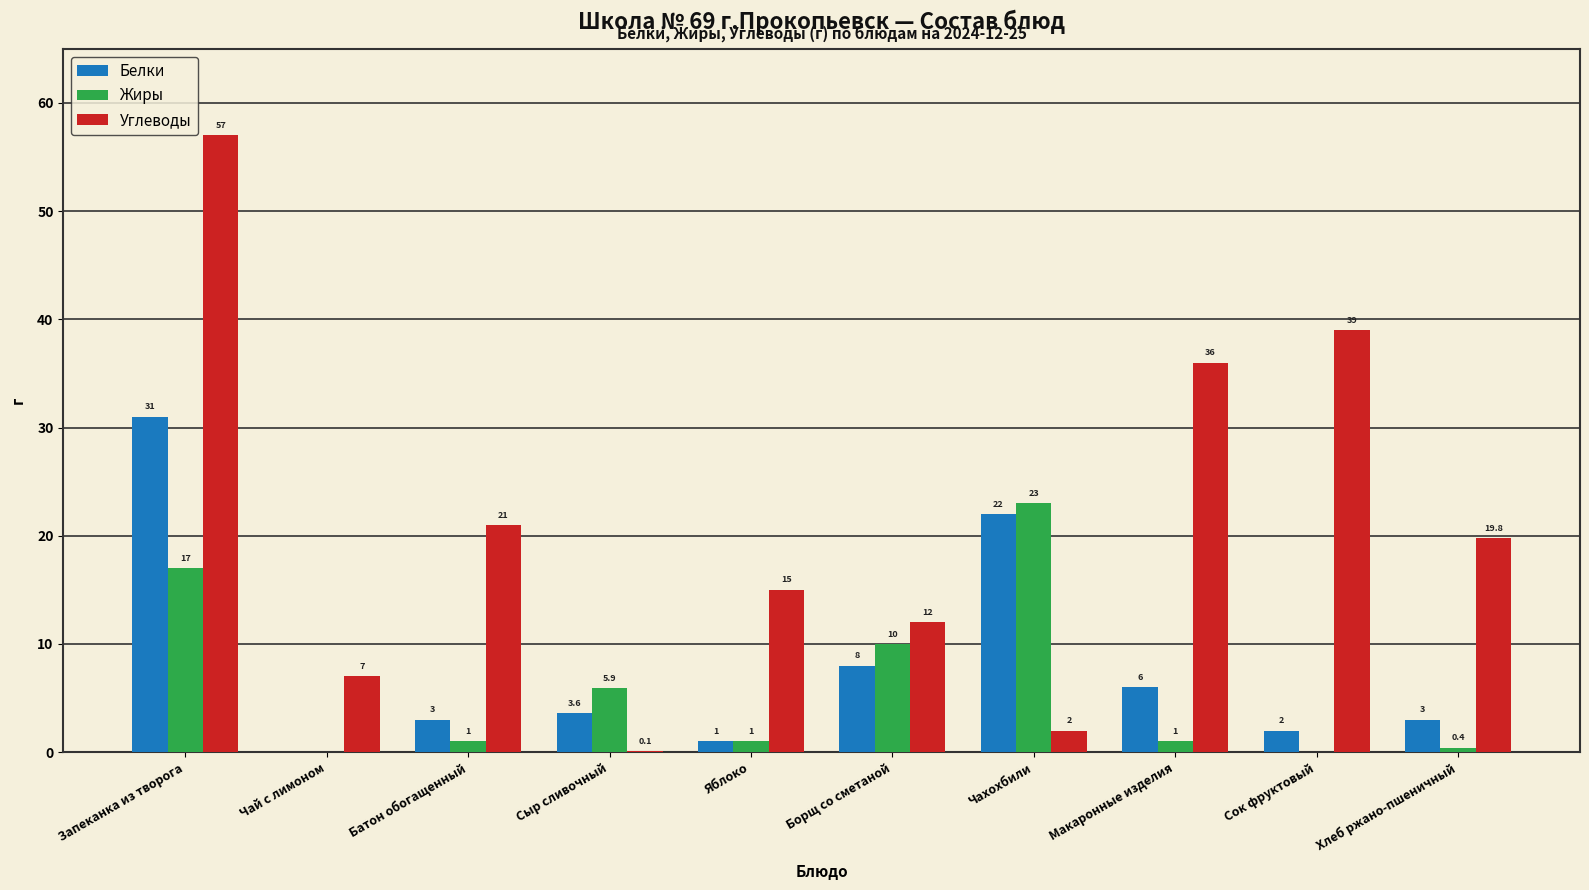

How many categories are shown in the chart?

10